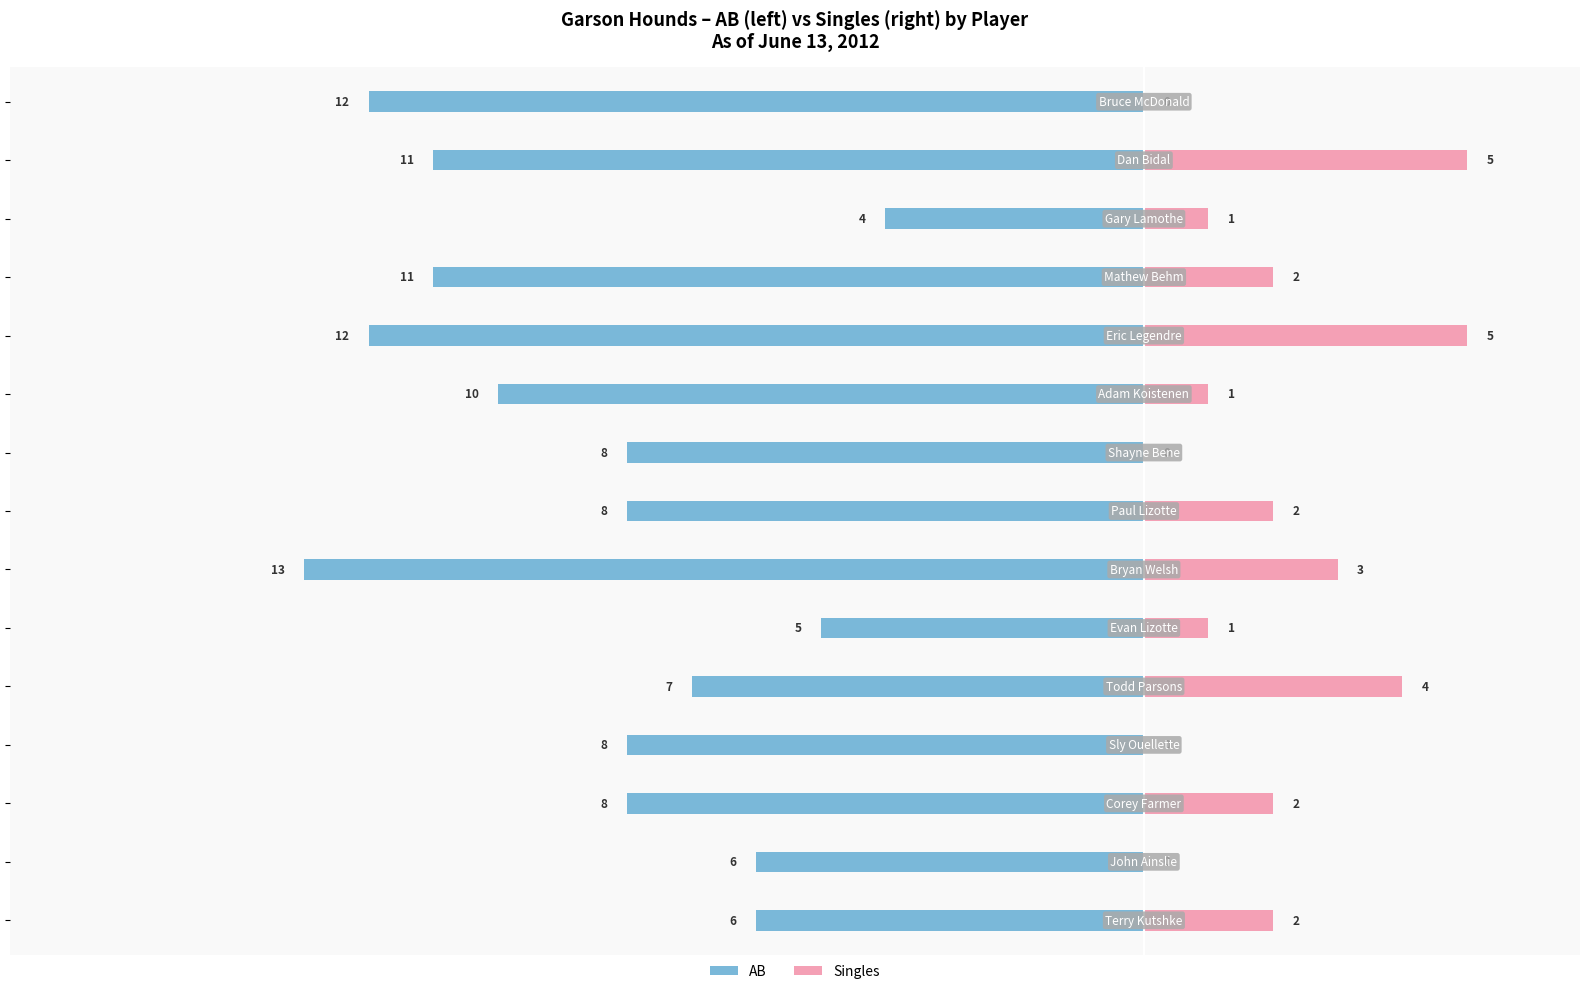

Is the value of AB at 10 greater than the value of Singles at 7?

No